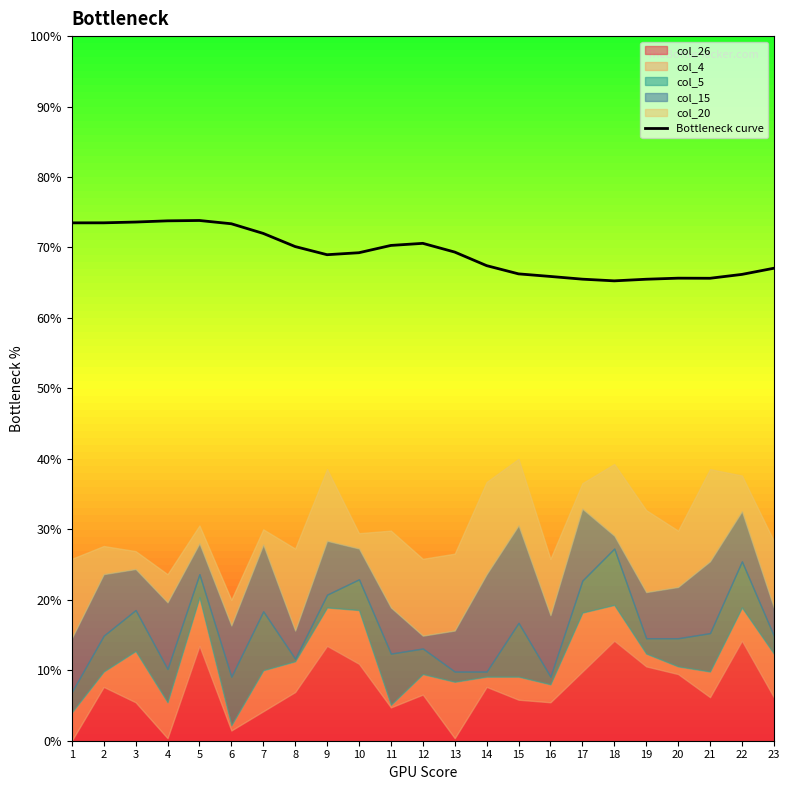

At which category does the chart reach its minimum across all series?

18